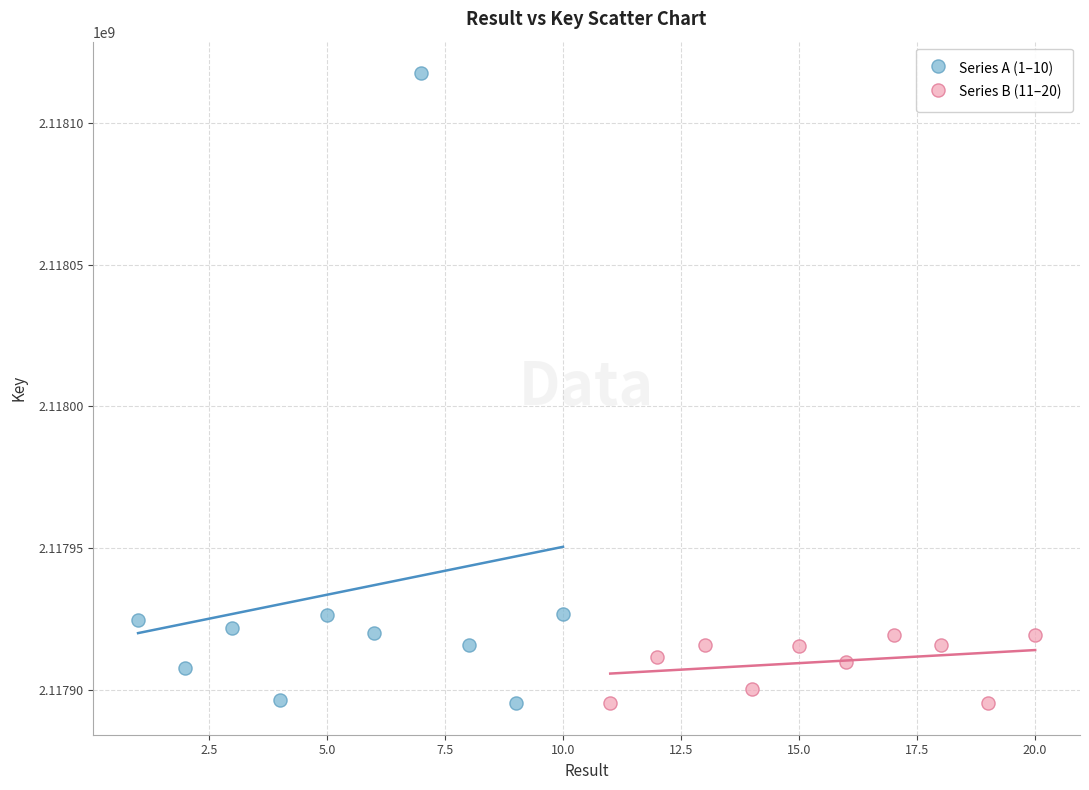

Which series has the widest spread of Y values?

Series A (1–10)